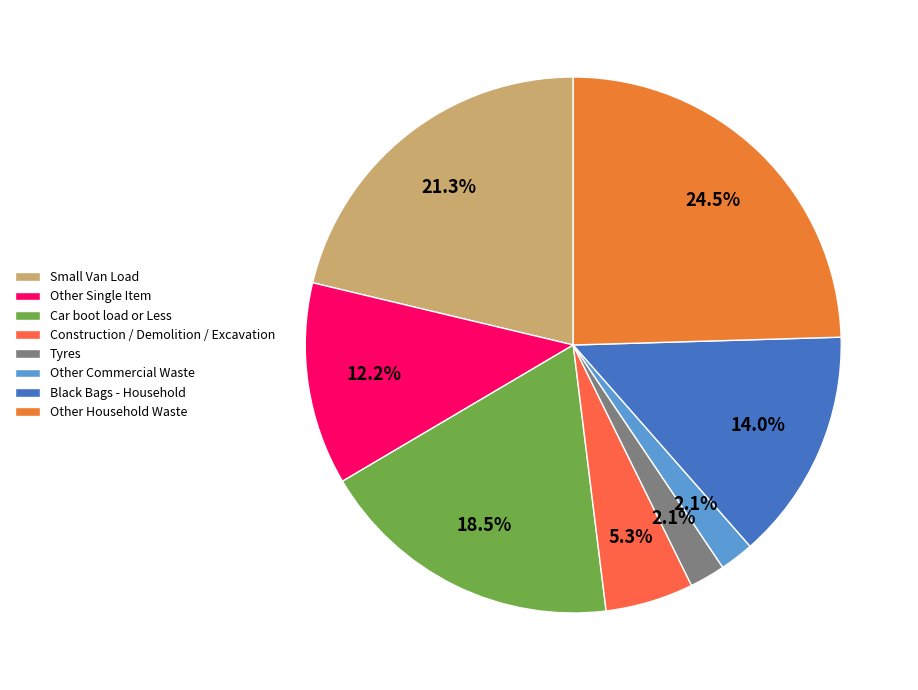

To the nearest percent, what is the combined percentage of Black Bags - Household and Tyres?

16%